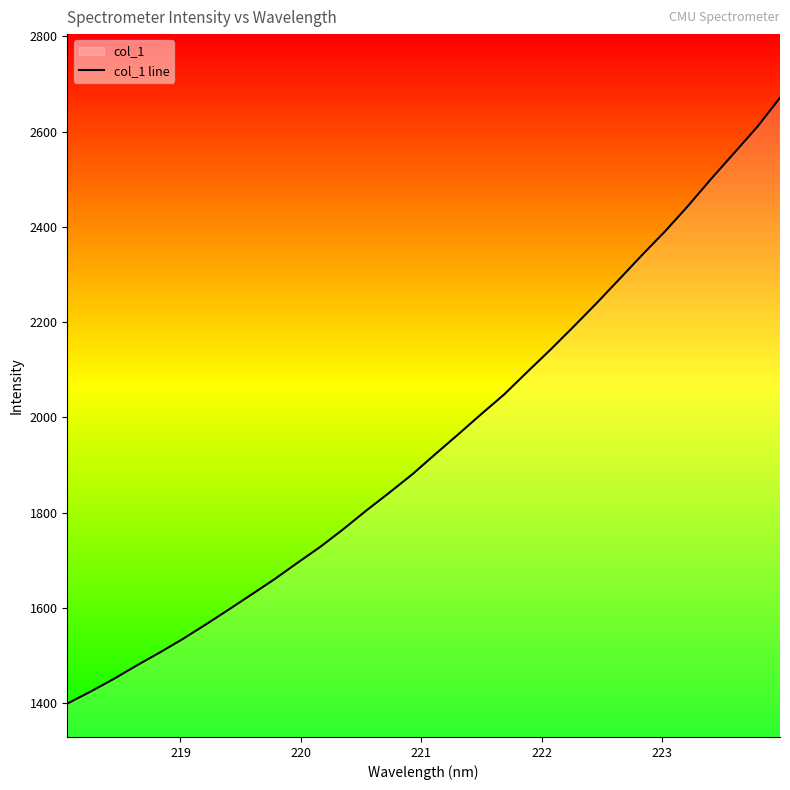

What is the maximum value shown in the chart?

2670.9